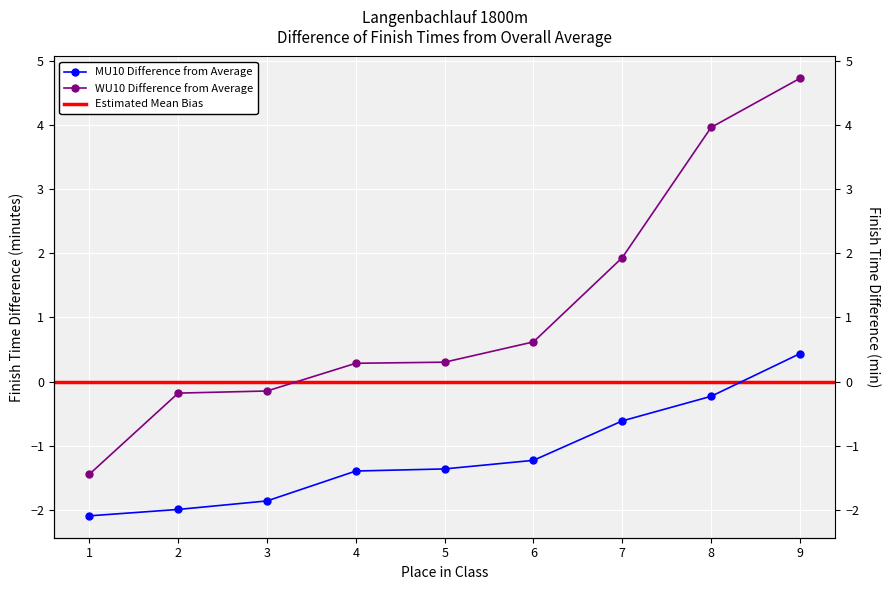

What is the difference between the second highest and second lowest values in the MU10 series?

1.8